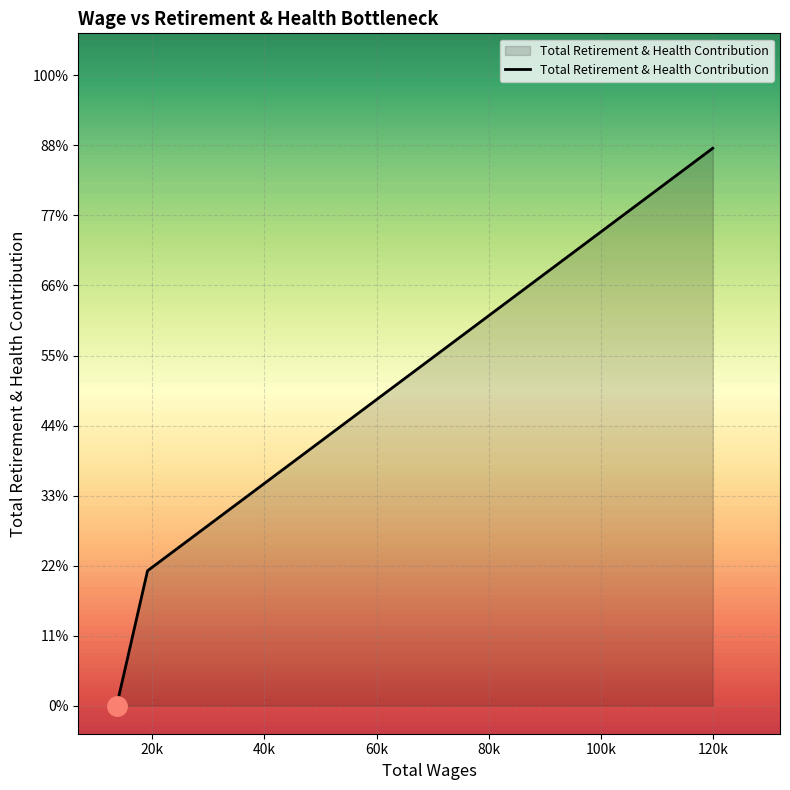

Does the chart have visible grid lines?

Yes